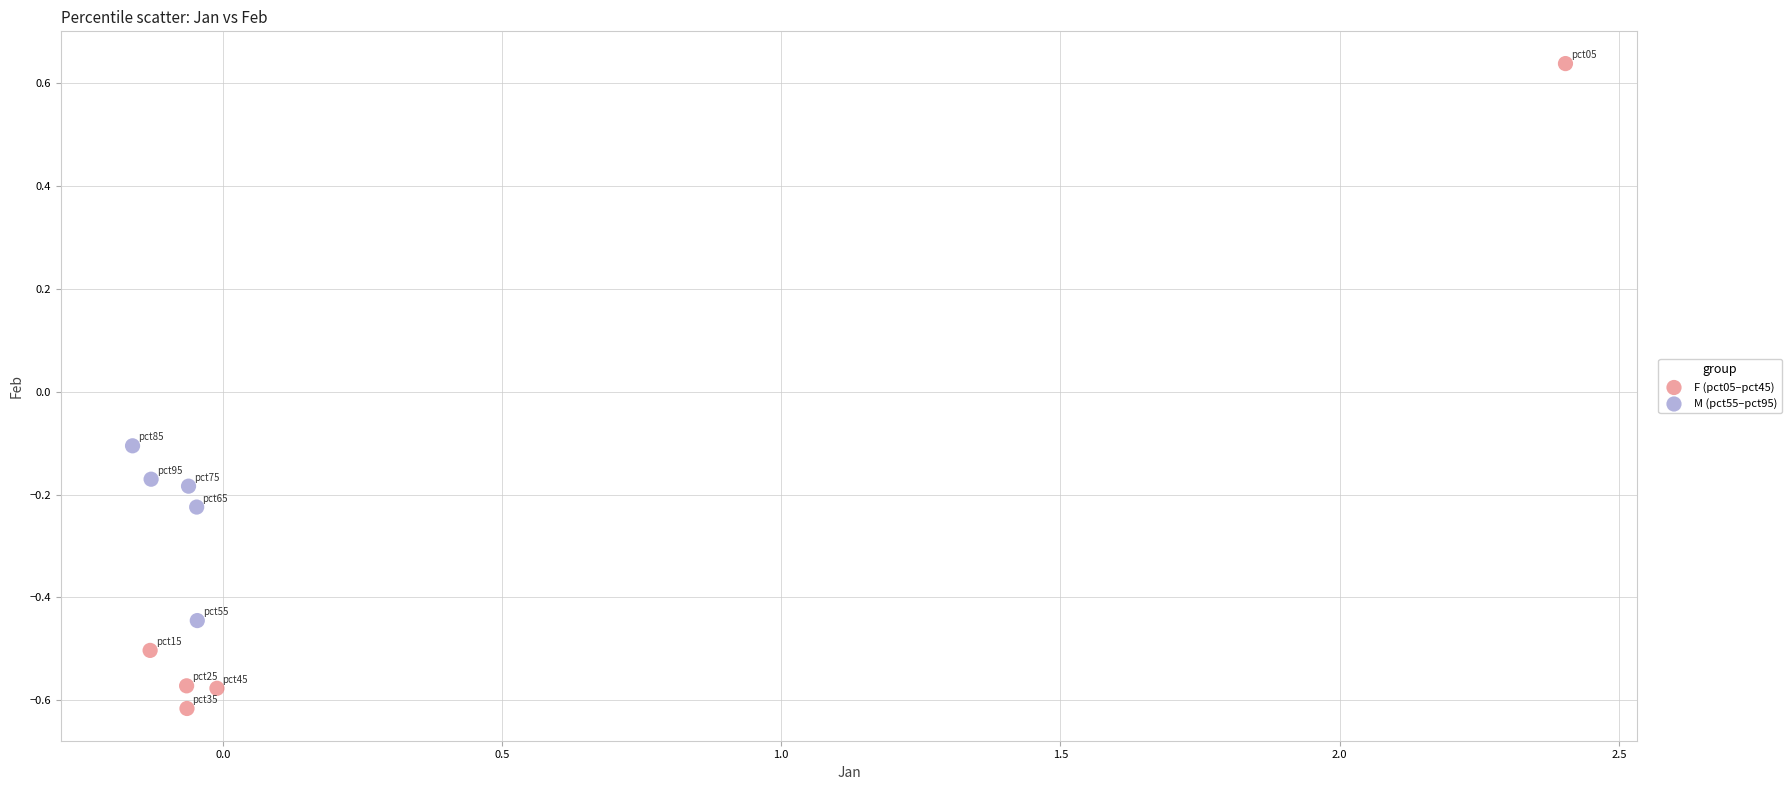

Which series has the largest Y range (max minus min)?

F (pct05–pct45)